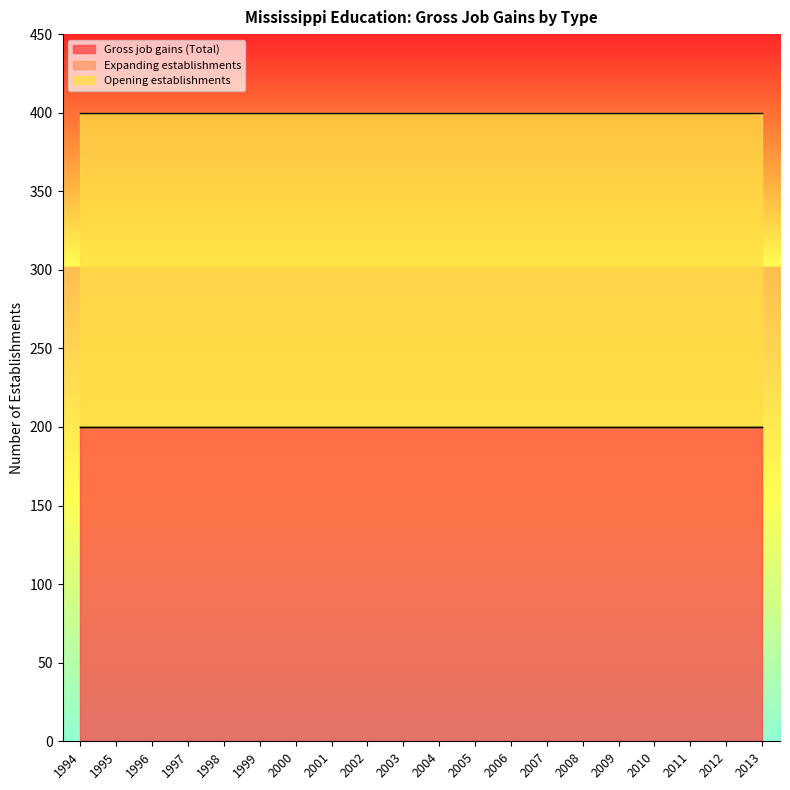

Is it true that Opening establishments equals 66 at 2011?

False